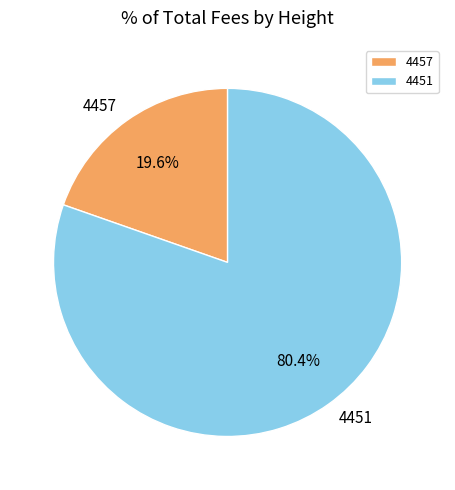

To the nearest percent, what is the difference between the largest and smallest slice percentages?

61%